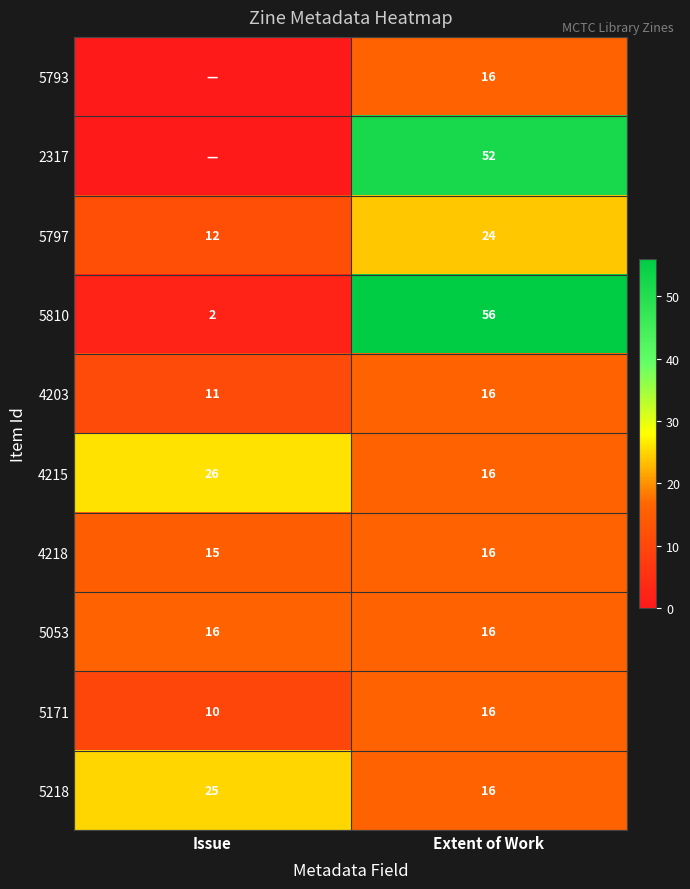

At which category does the chart reach its peak across all series?

Extent of Work